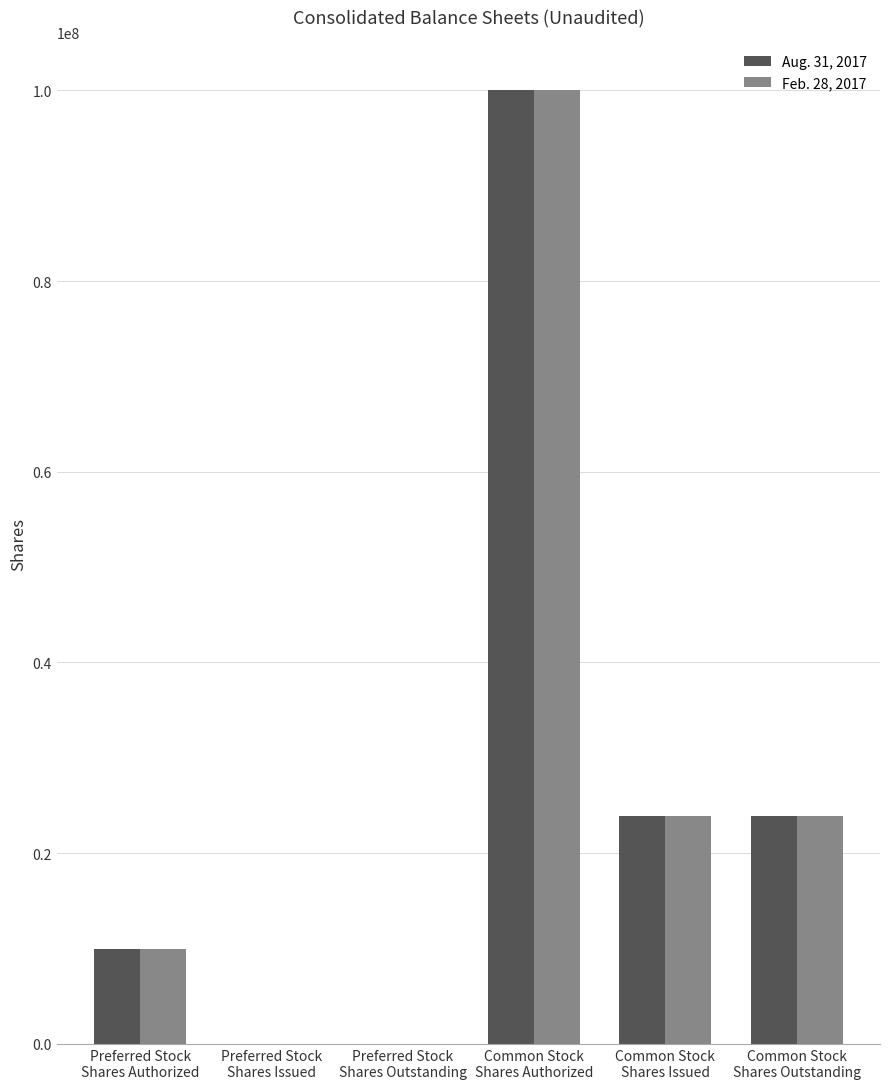

What is the greatest value displayed?

100000000